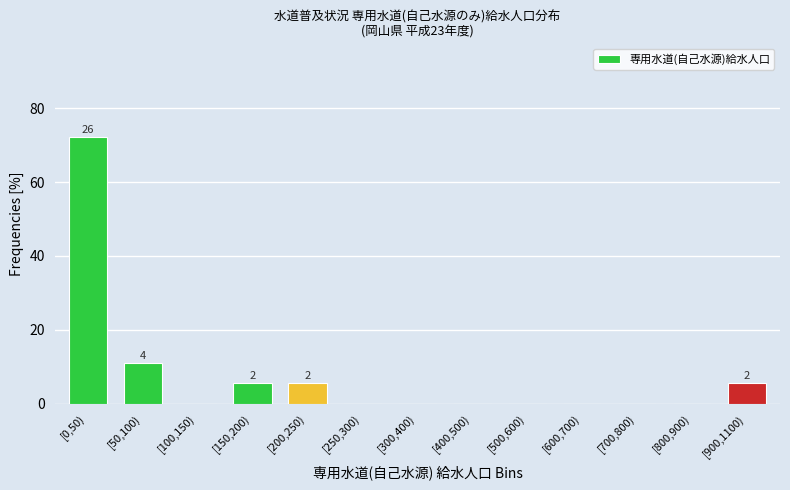

Reading left to right, list all the values displayed in this chart.

[0,50)=72.2	[50,100)=11.1	[100,150)=0.0	[150,200)=5.6	[200,250)=5.6	[250,300)=0.0	[300,400)=0.0	[400,500)=0.0	[500,600)=0.0	[600,700)=0.0	[700,800)=0.0	[800,900)=0.0	[900,1100)=5.6